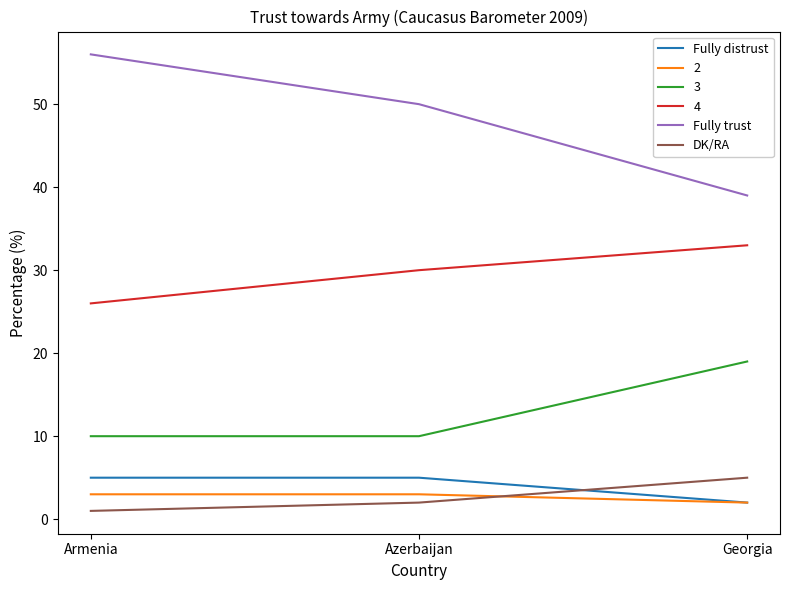

What position from the right is Georgia?

1